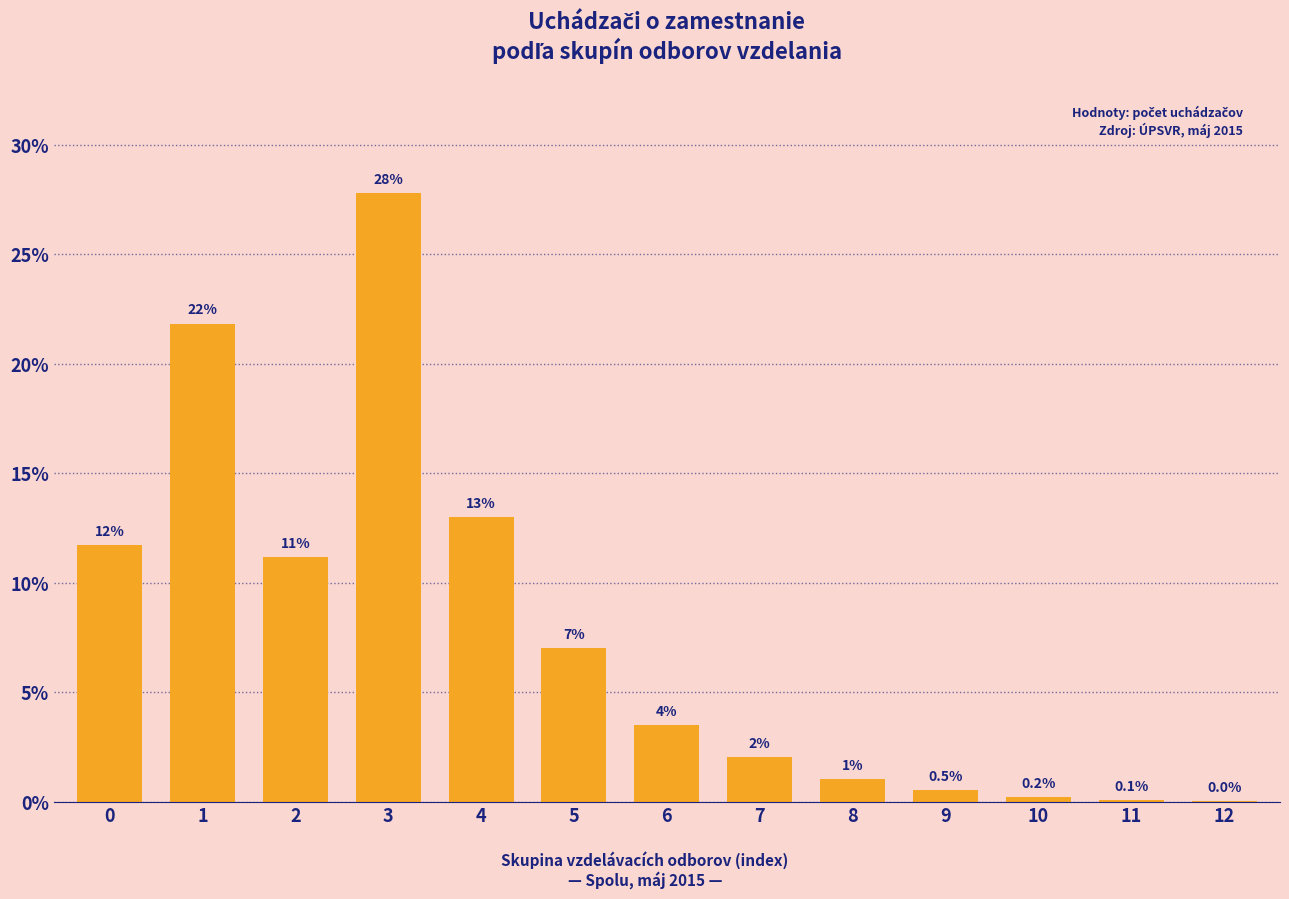

True or false: the data shows 11.7 at 0.

True